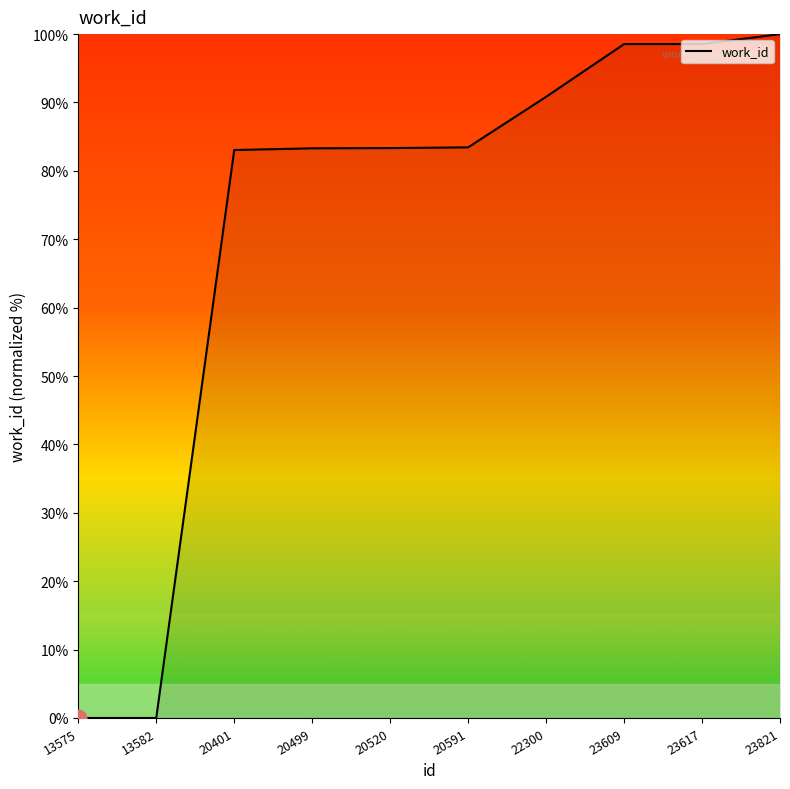

The chart shows a value of 111.5 at 20520. True or false?

False